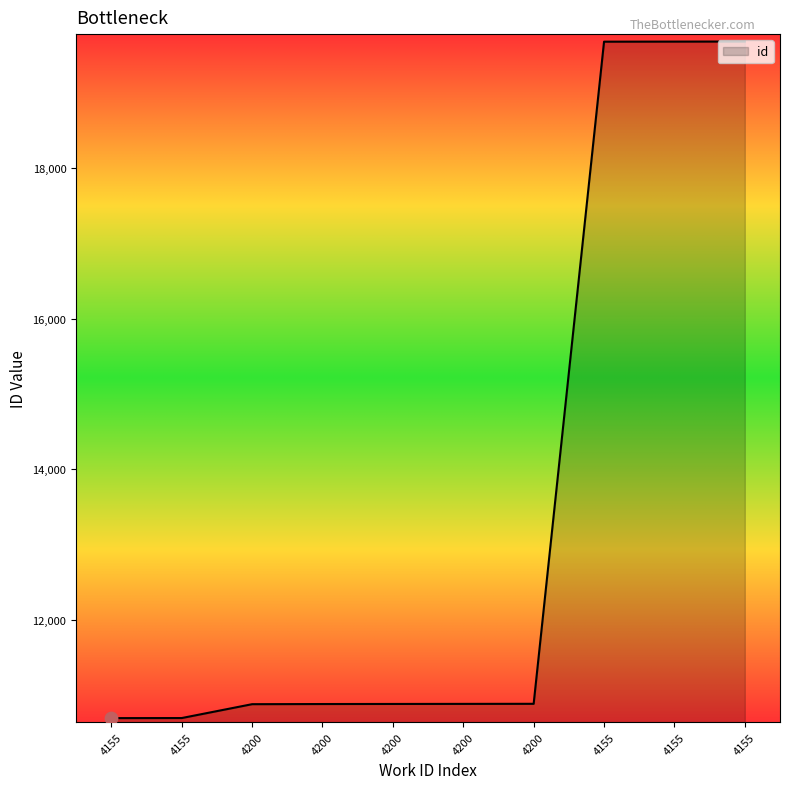

Is this an area chart (filled region under the line)?

Yes